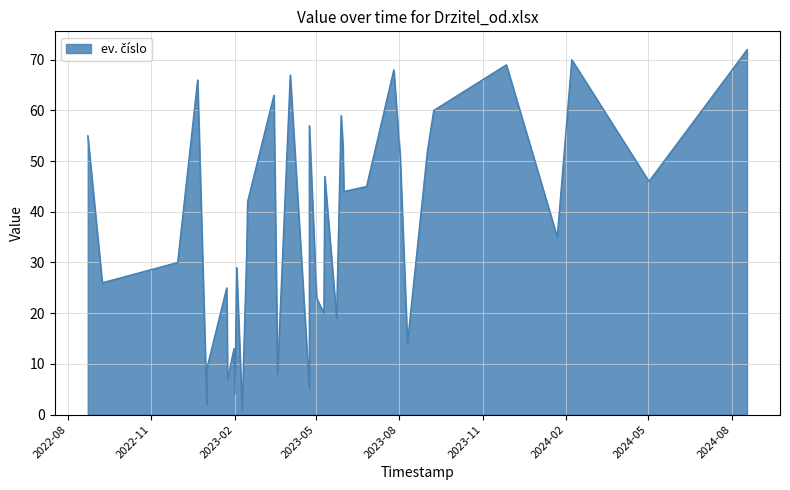

Is it true that the value at 2023-11-27 is 69?

True